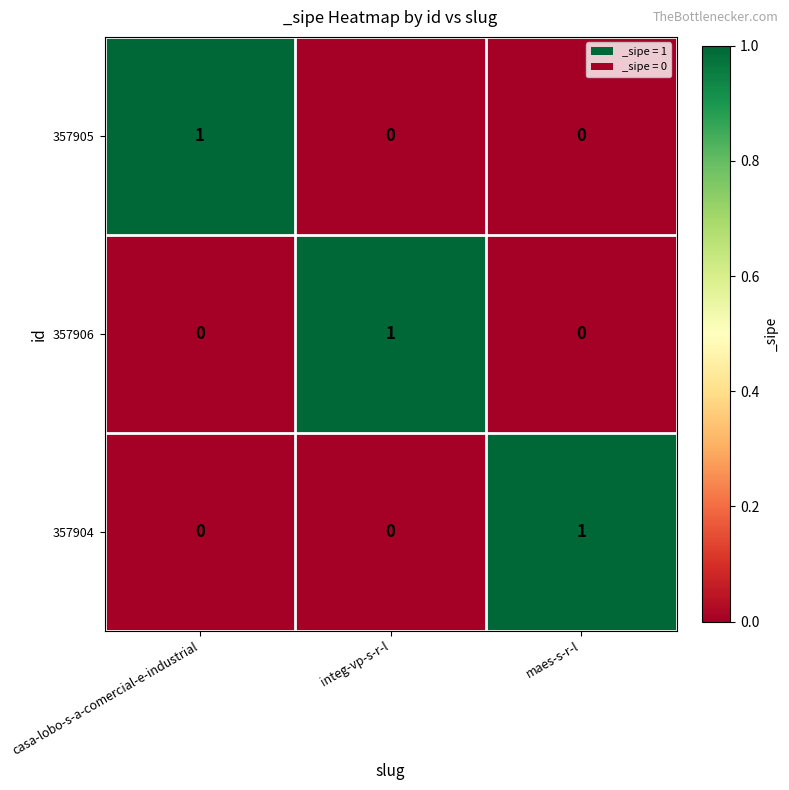

What is the spread (max minus min) of values at integ-vp-s-r-l?

1